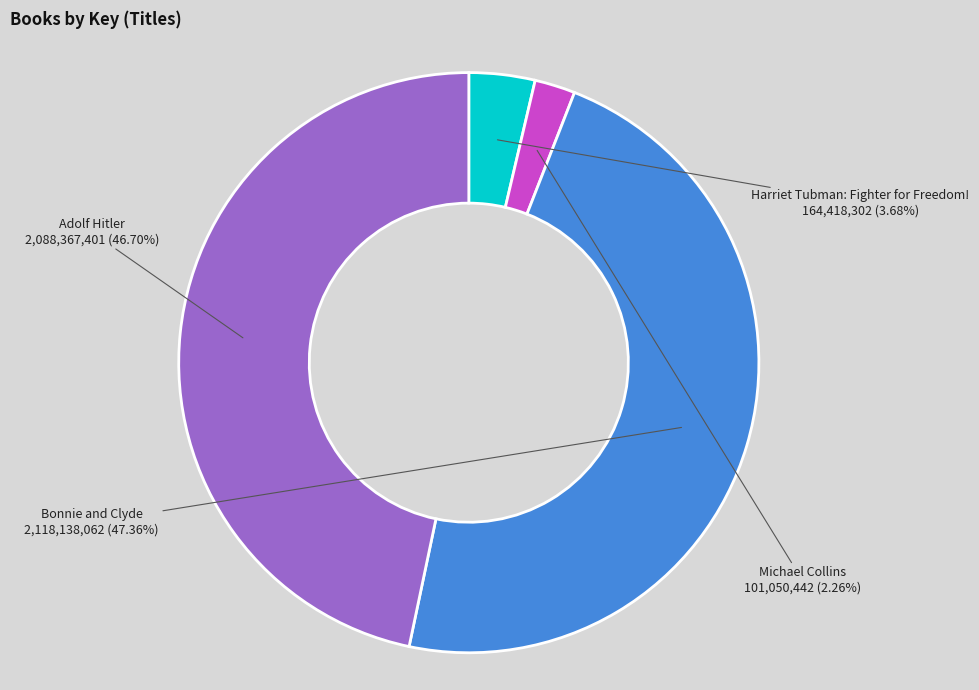

Is it true that Adolf Hitler is 47% of the pie?

True